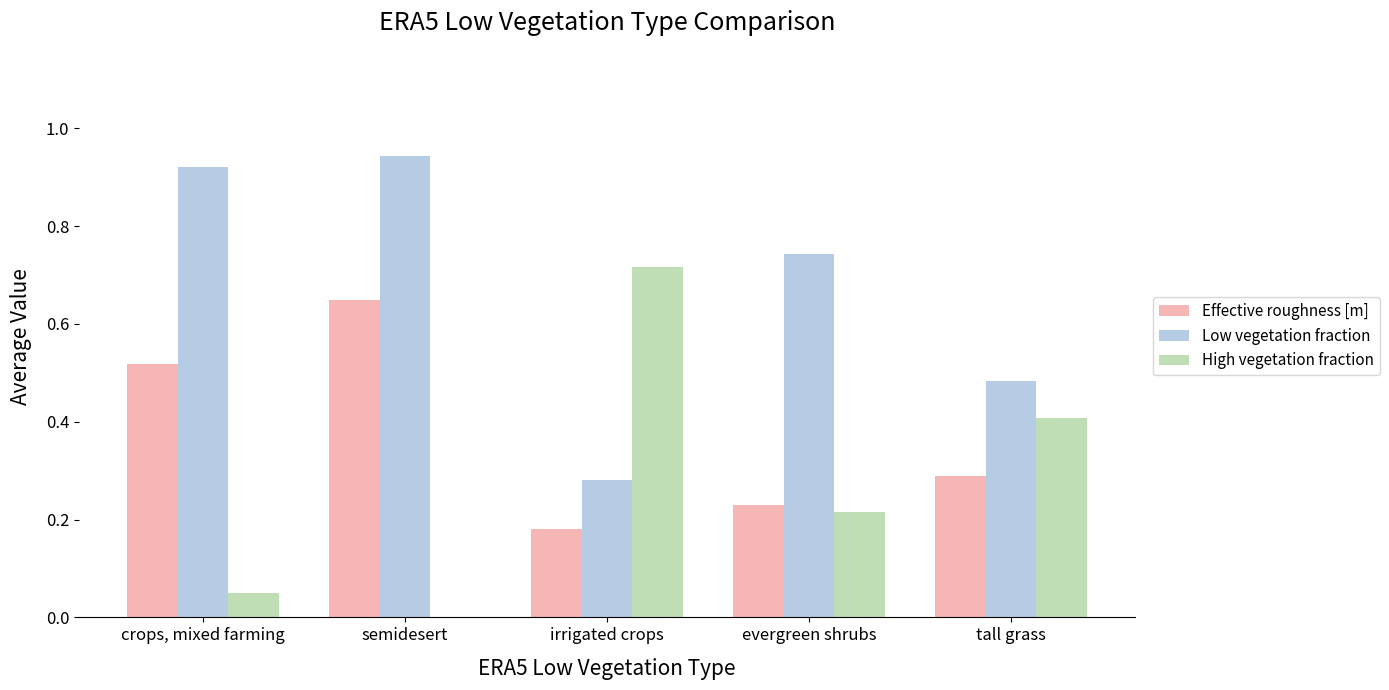

Between semidesert and evergreen shrubs, which series saw the biggest shift?

Effective roughness [m]